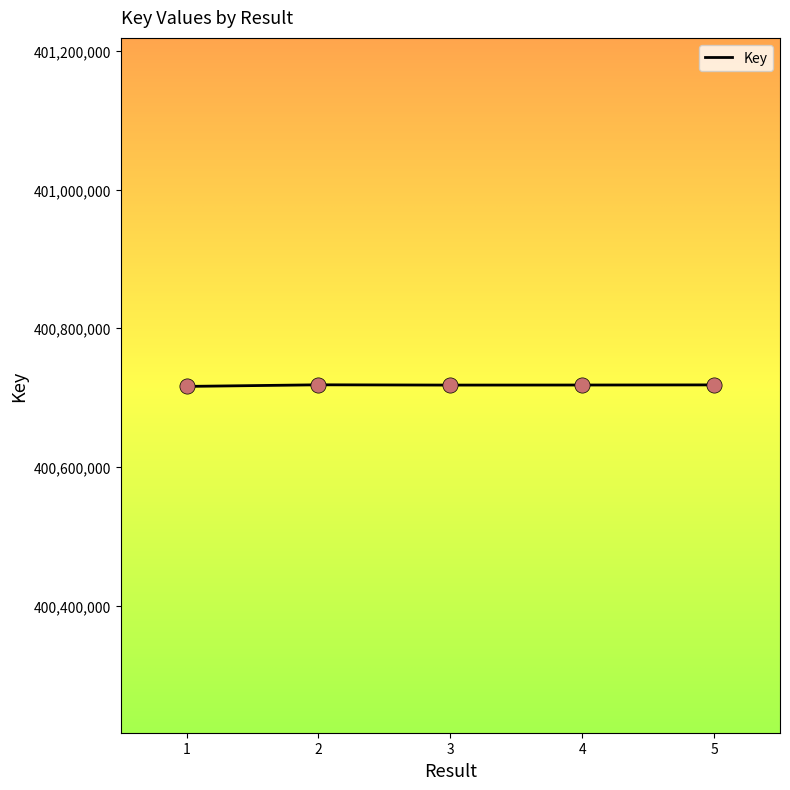

What is the ratio of the value at 3 to the value at 5?

1.0